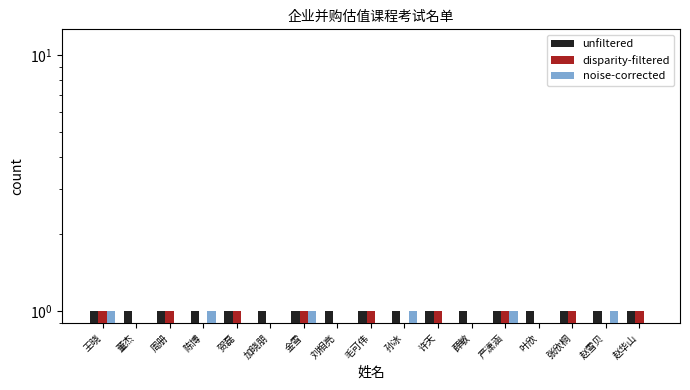

What is the average value of the unfiltered series?

1